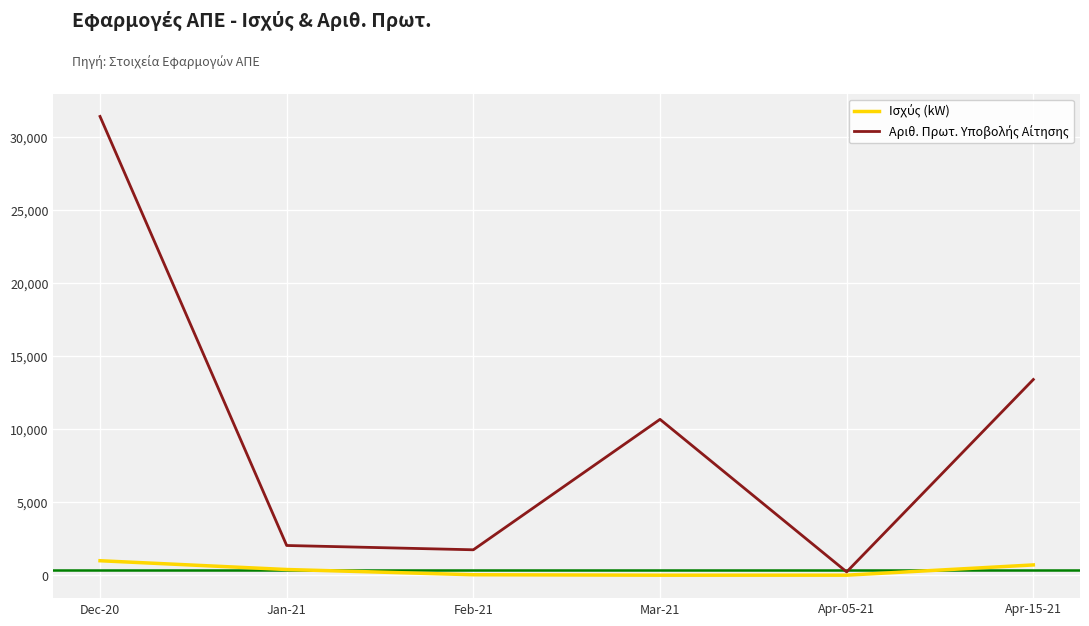

What is the total value across all series at Apr-15-21?

14113.5